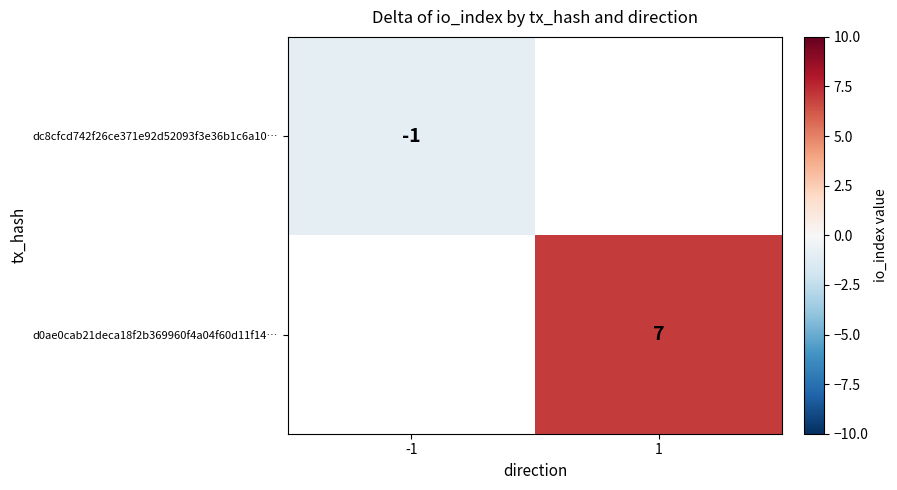

True or false: dc8cfcd742f26ce371e92d52093f3e36b1c6a10… has a value of 0 at -1.

False